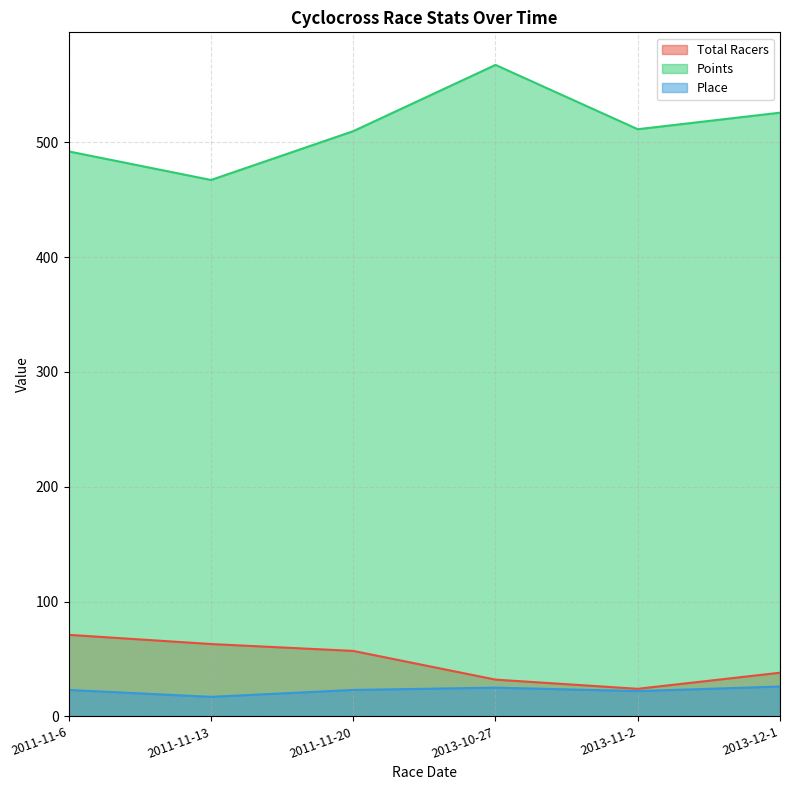

At 2011-11-6, list the series in order from largest to smallest.

Points, Total Racers, Place